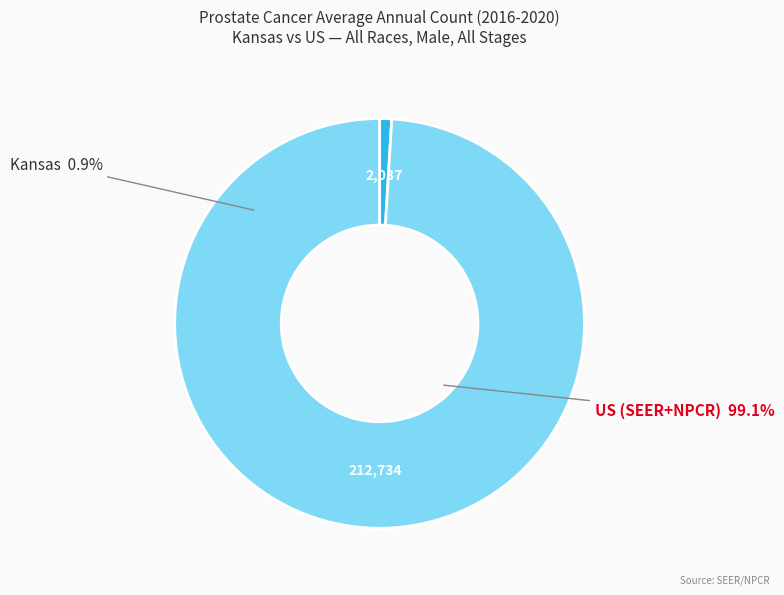

What is the majority slice?

US (SEER+NPCR)